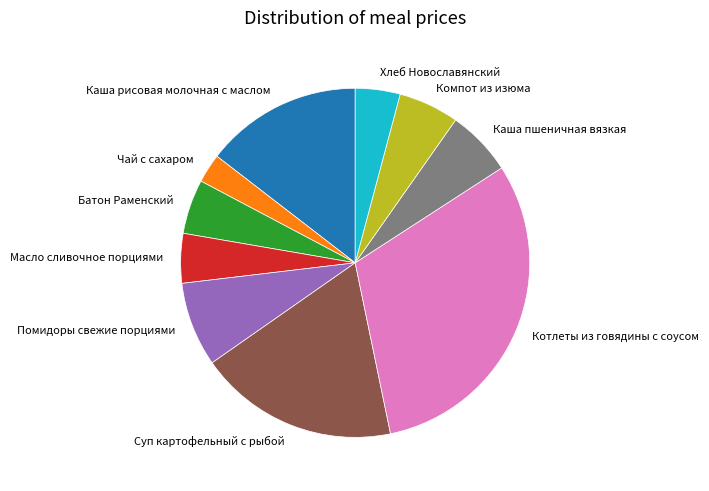

Which has a higher value, Батон Раменский or Помидоры свежие порциями?

Помидоры свежие порциями